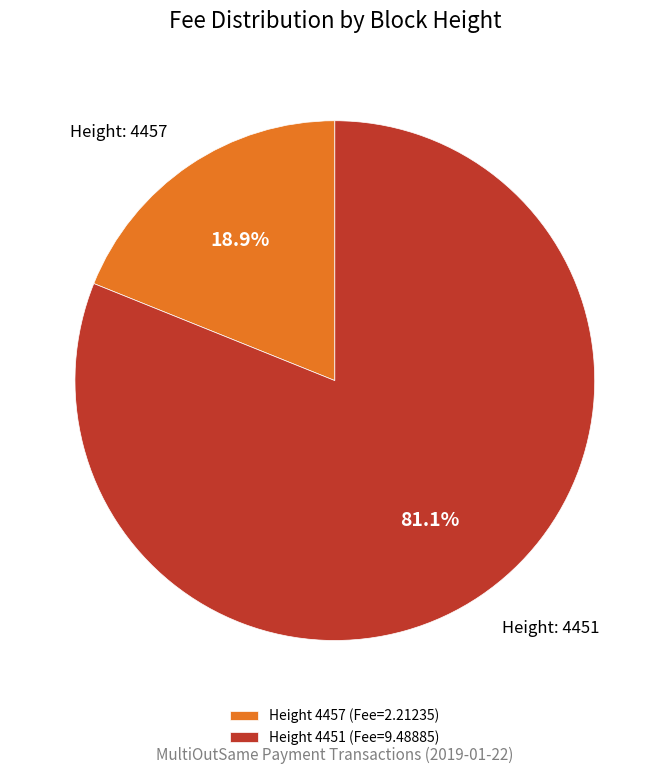

What is the total percentage of Height 4457 (Fee=2.21235) and Height 4451 (Fee=9.48885)?

100.0%